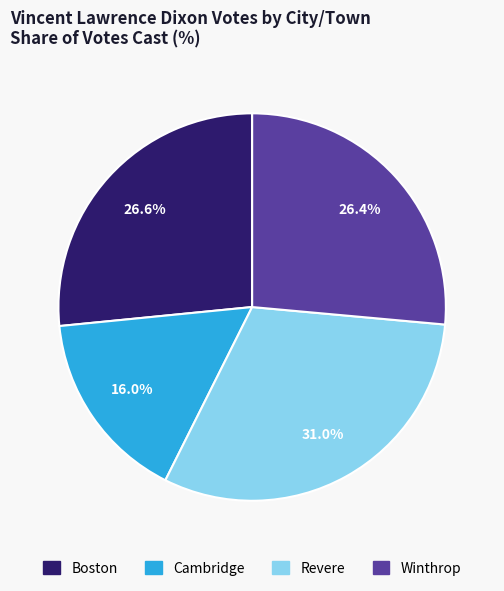

Is it true that Revere is 43% of the pie?

False